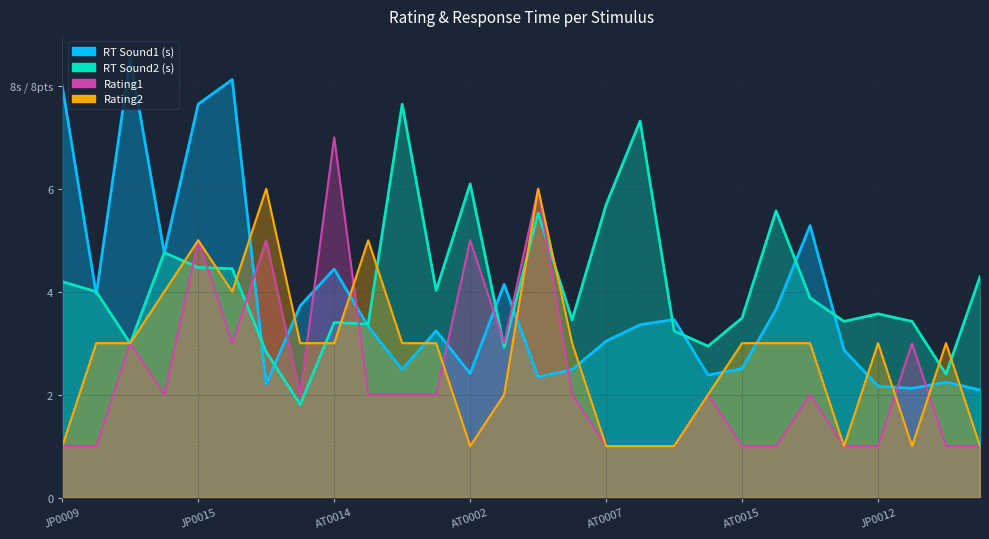

List the series in order of their overall mean, highest first.

rt2, rt1, rating2, rating1